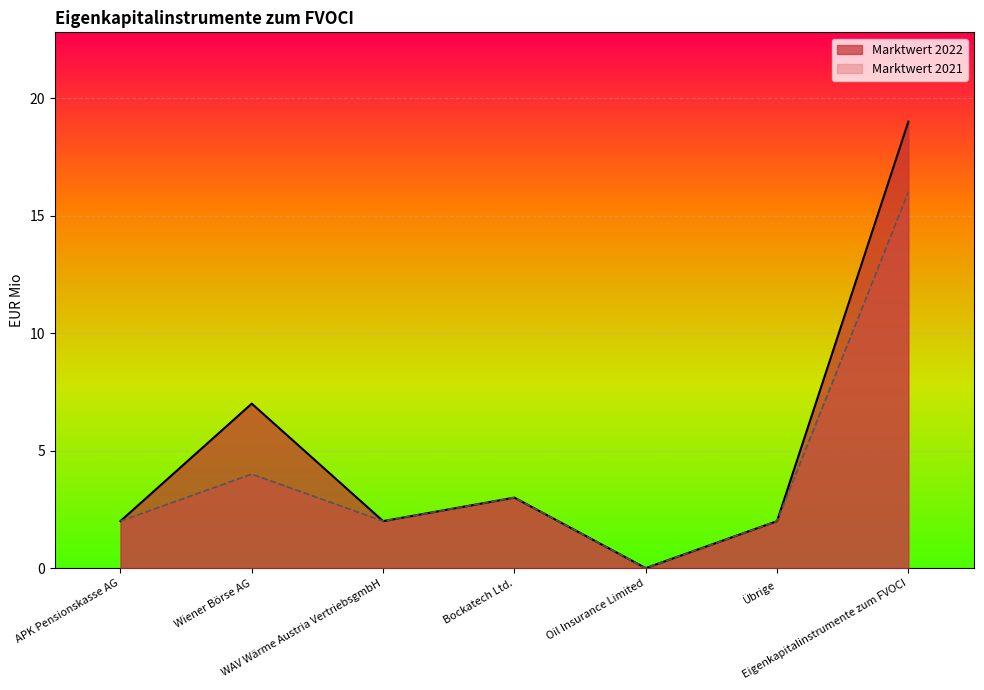

What are all the series names shown in the legend?

Marktwert 2022, Marktwert 2021